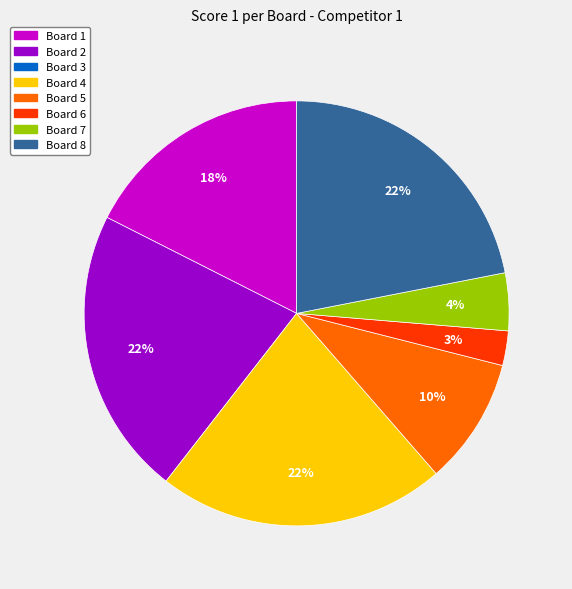

To the nearest percent, what is the average slice percentage?

14%